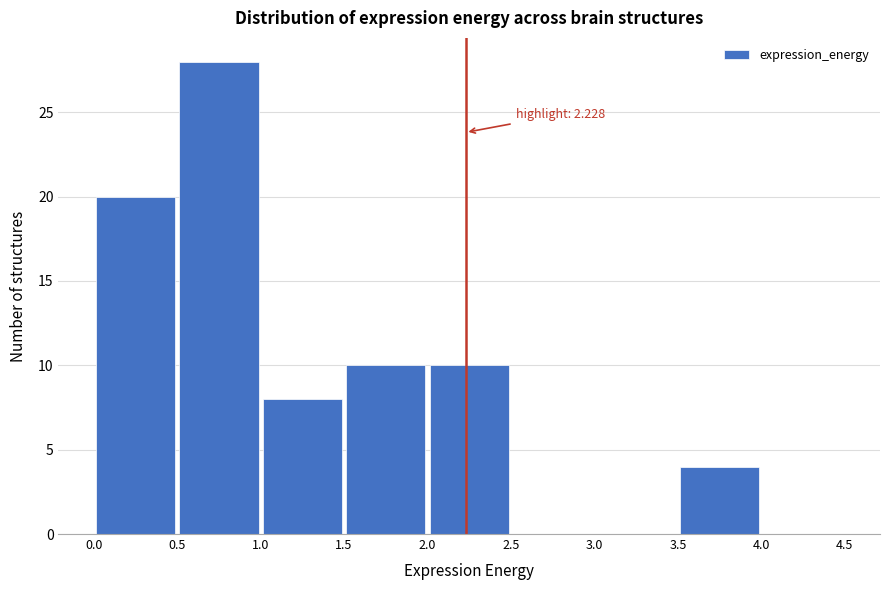

Which range on the x-axis has the tallest bar?

0.5 to 1.0